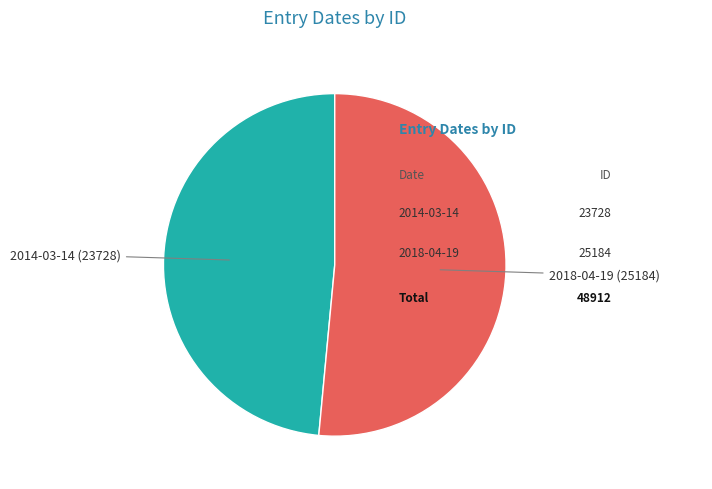

How many segments does this pie chart have?

2